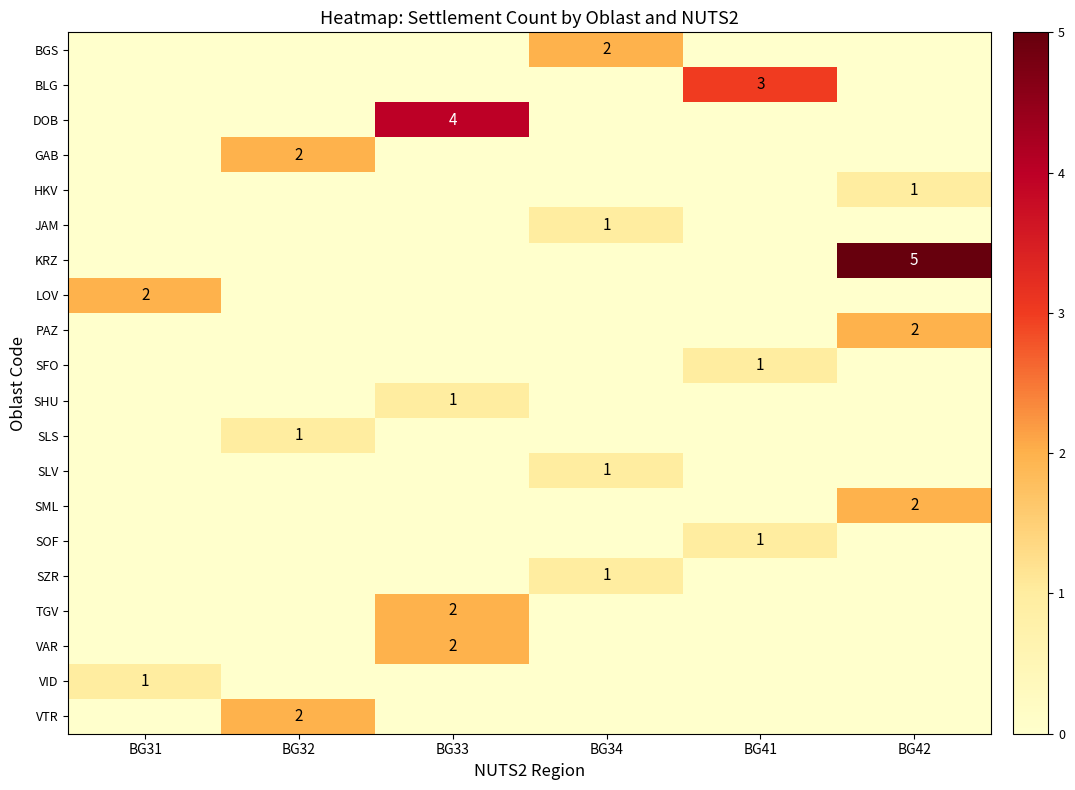

At which category is the sum across all series the highest?

BG42